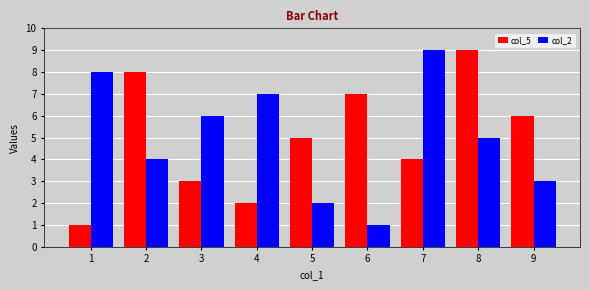

At which label is col_5 closest to 5?

5